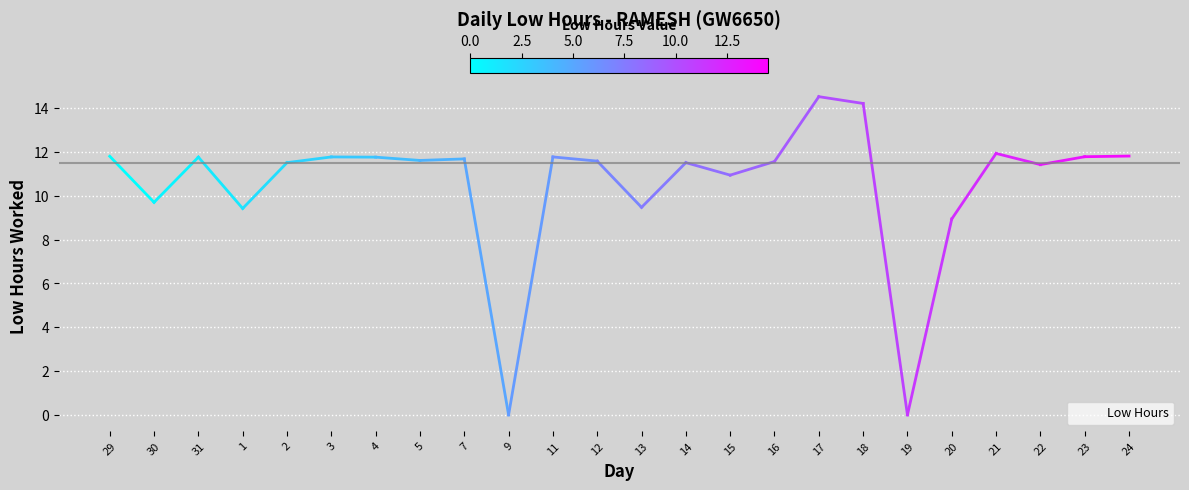

The value at 18 is 14.2. True or false?

True